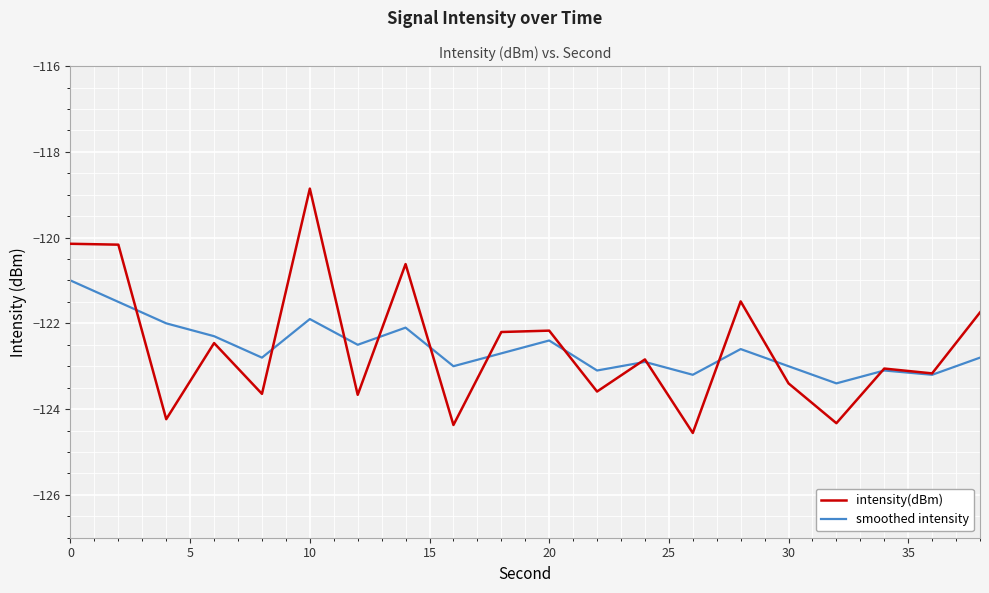

True or false: smoothed intensity and intensity(dBm) intersect in this chart.

True